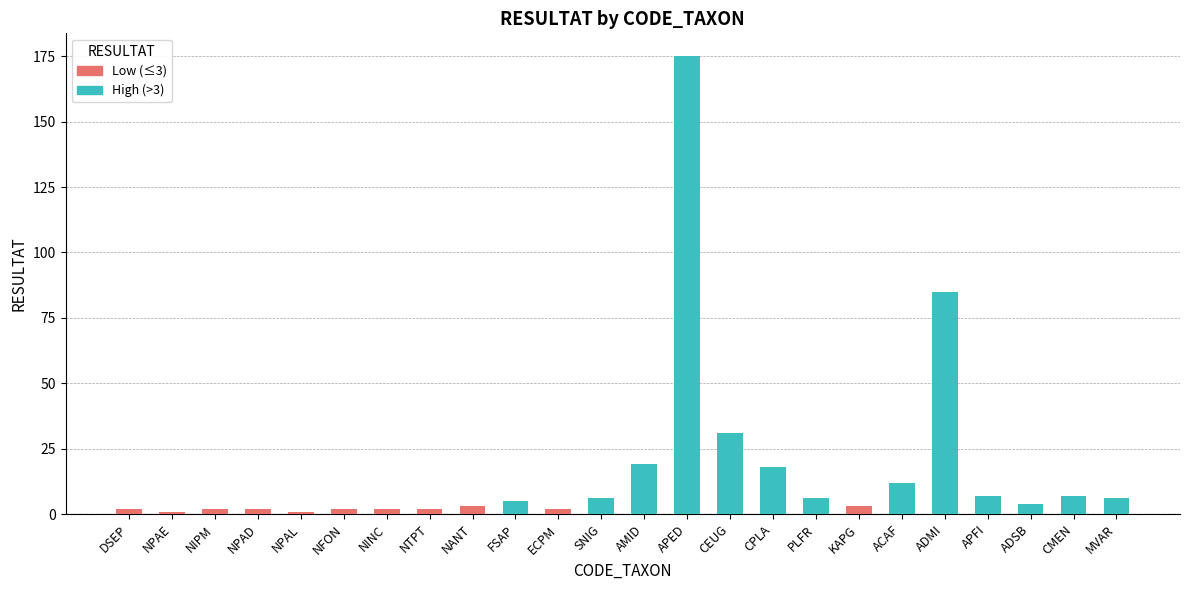

Approximately how many times larger is the value at NIPM compared to ADSB?

0.5